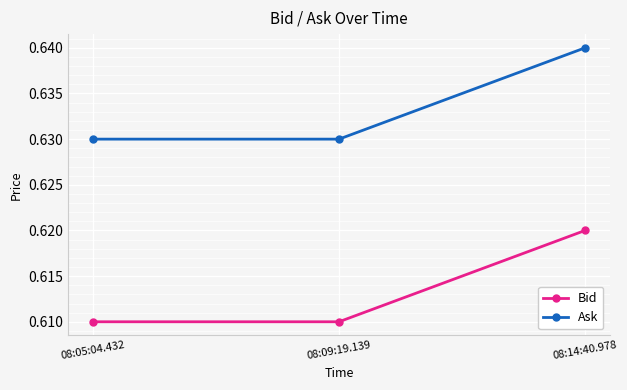

How many Ask values are between 0 and 1?

3